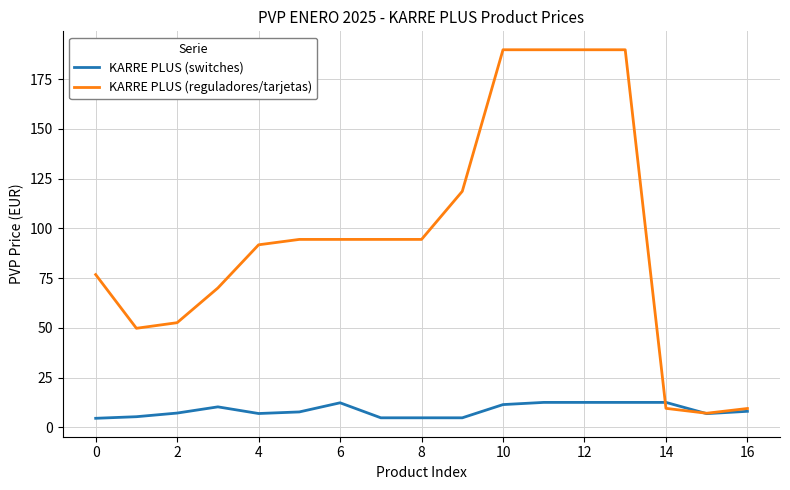

Rank the series by their maximum value, from highest to lowest.

KARRE PLUS (reguladores/tarjetas), KARRE PLUS (switches)